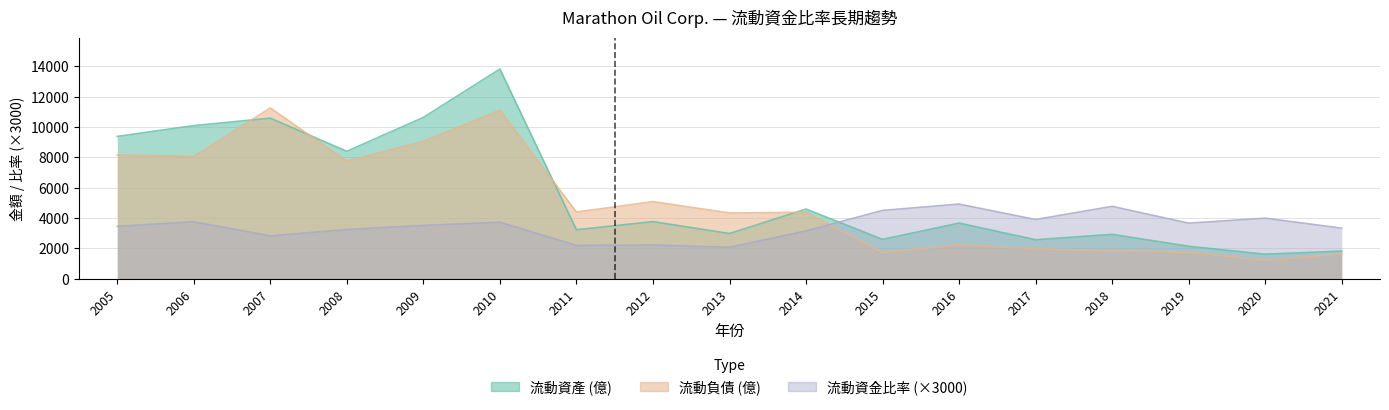

Reading left to right, transcribe all the data shown in this chart.

流動資金比率: 3450.0	3750.0	2820.0	3240.0	3510.0	3720.0	2190.0	2220.0	2070.0	3150.0	4500.0	4920.0	3900.0	4770.0	3660.0	3990.0	3330.0
流動資產 (億): 9383.0	10096.0	10587.0	8403.0	10637.0	13829.0	3224.0	3762.0	2975.0	4593.0	2590.0	3665.0	2566.0	2921.0	2135.0	1612.0	1821.0
流動負債 (億): 8154.0	8061.0	11260.0	7753.0	9057.0	11113.0	4394.0	5081.0	4333.0	4379.0	1729.0	2240.0	1968.0	1832.0	1745.0	1213.0	1637.0